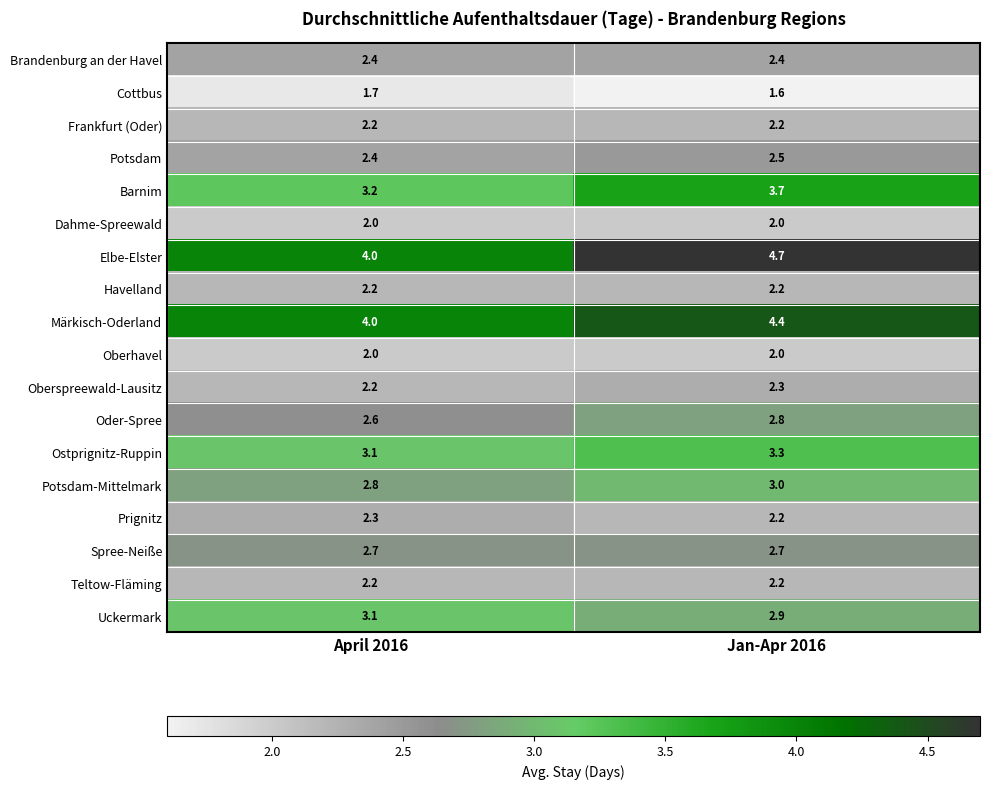

What is the average value of the Dahme-Spreewald series?

2.0